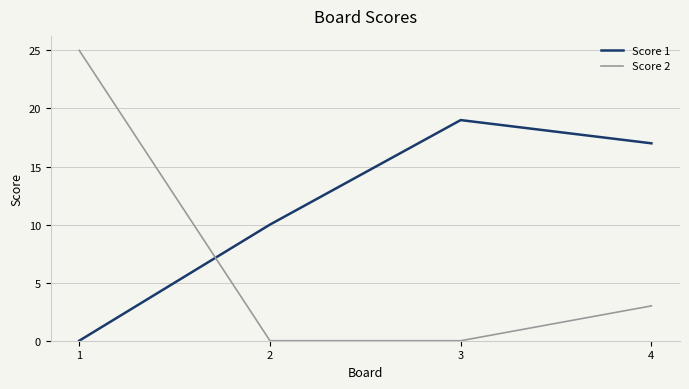

Which series has the widest spread of values?

Score 2